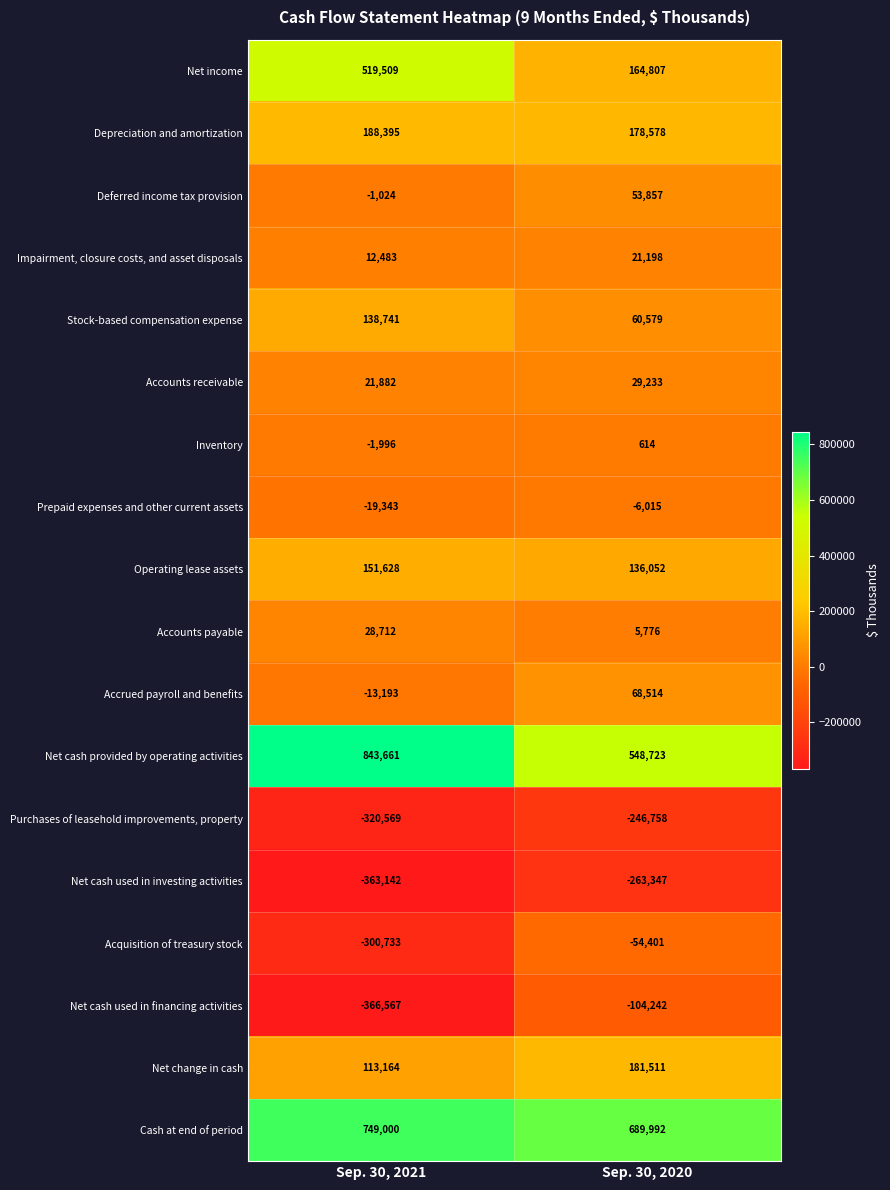

At which category is the sum across all series the highest?

Sep. 30, 2020